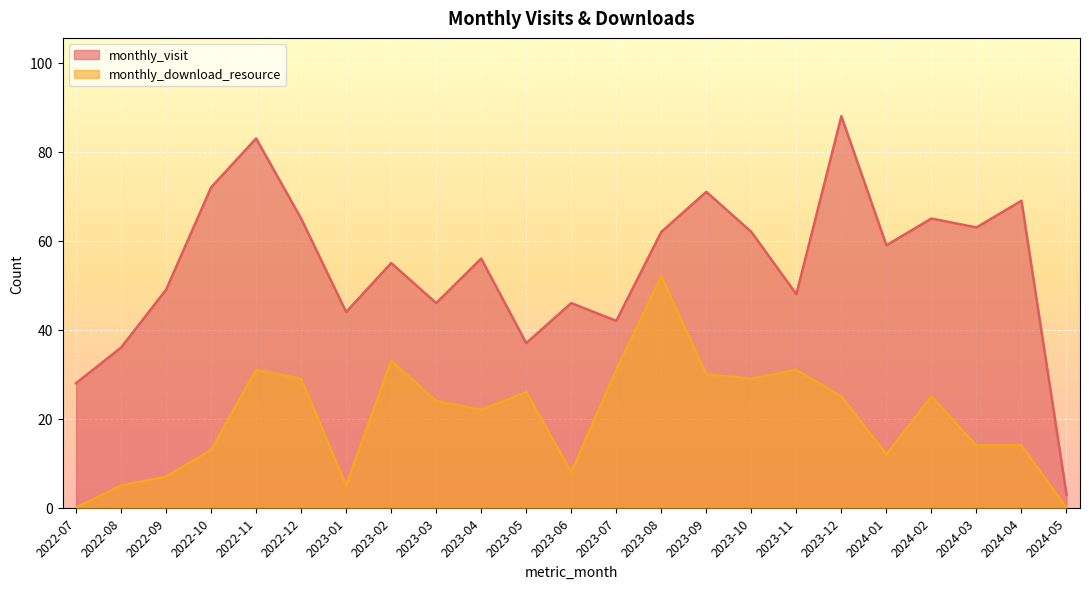

Which series has the largest range (max minus min)?

monthly_visit